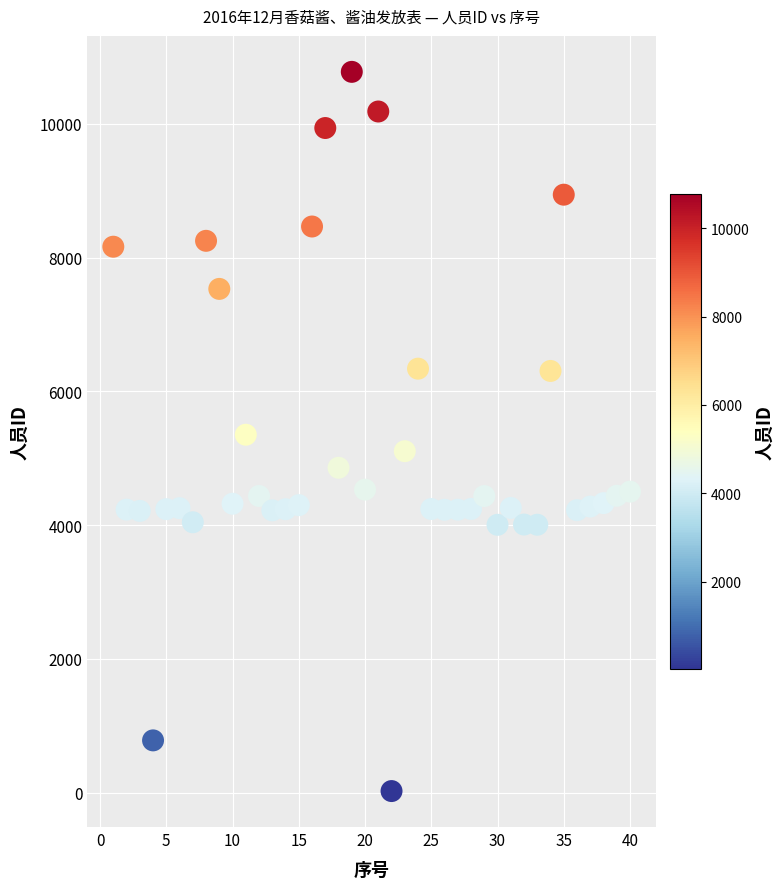

What is the range of Y values (max minus min)?

10756